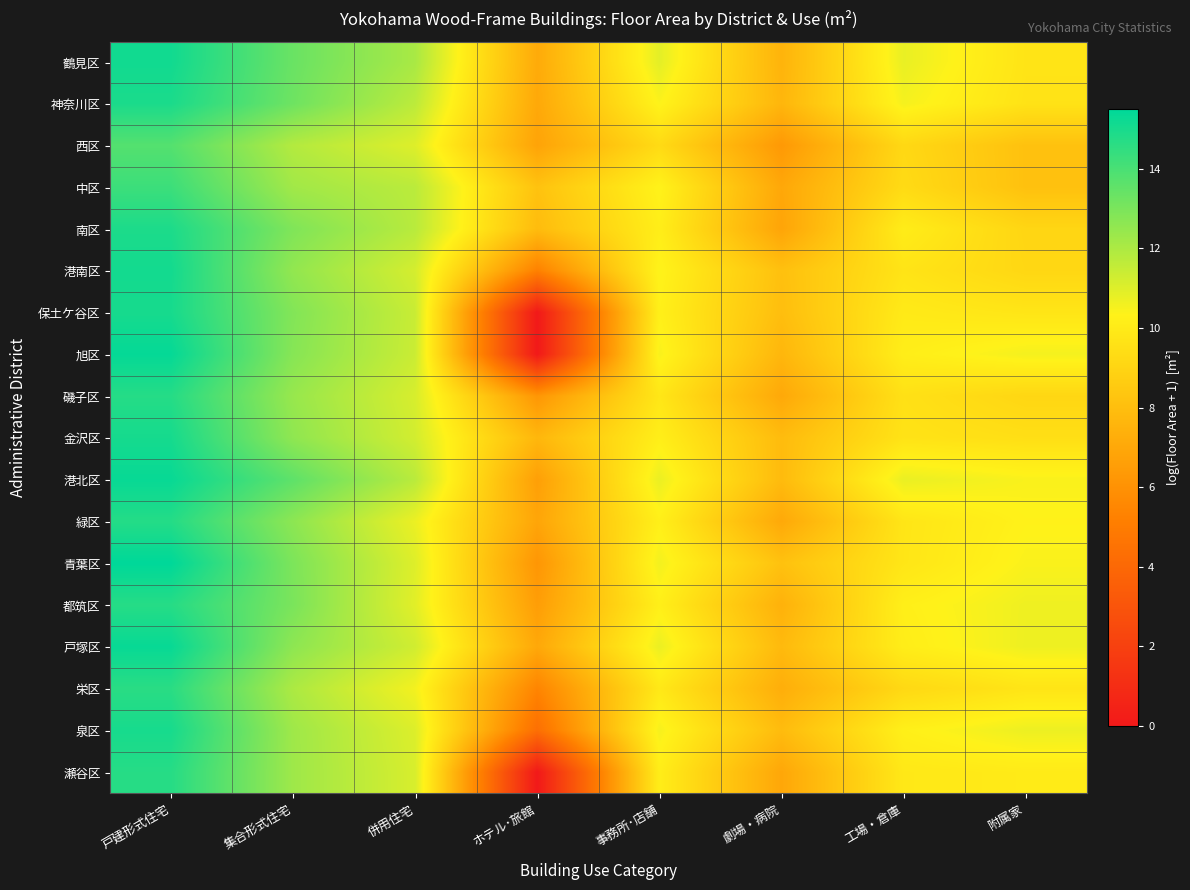

Reading right to left, transcribe all the data shown in this chart.

鶴見区: 附属家=9.7	工場・倉庫=10.8	劇場・病院=7.5	事務所･店舗=10.9	ホテル･旅館=7.1	併用住宅=12.1	集合形式住宅=13.3	戸建形式住宅=15.1
神奈川区: 附属家=9.7	工場・倉庫=10.5	劇場・病院=7.6	事務所･店舗=10.4	ホテル･旅館=7.0	併用住宅=11.7	集合形式住宅=13.3	戸建形式住宅=14.9
西区: 附属家=8.1	工場・倉庫=9.2	劇場・病院=6.3	事務所･店舗=9.3	ホテル･旅館=6.8	併用住宅=11.0	集合形式住宅=11.9	戸建形式住宅=13.8
中区: 附属家=8.1	工場・倉庫=9.3	劇場・病院=7.0	事務所･店舗=10.3	ホテル･旅館=8.2	併用住宅=11.7	集合形式住宅=12.2	戸建形式住宅=14.3
南区: 附属家=9.1	工場・倉庫=10.1	劇場・病院=6.8	事務所･店舗=10.1	ホテル･旅館=7.9	併用住宅=11.8	集合形式住宅=12.9	戸建形式住宅=14.9
港南区: 附属家=9.1	工場・倉庫=9.7	劇場・病院=8.1	事務所･店舗=10.4	ホテル･旅館=5.2	併用住宅=11.2	集合形式住宅=12.5	戸建形式住宅=15.1
保土ケ谷区: 附属家=9.8	工場・倉庫=10.0	劇場・病院=8.0	事務所･店舗=10.2	ホテル･旅館=0.0	併用住宅=11.4	集合形式住宅=12.8	戸建形式住宅=15.0
旭区: 附属家=10.5	工場・倉庫=10.1	劇場・病院=7.7	事務所･店舗=10.5	ホテル･旅館=0.0	併用住宅=11.4	集合形式住宅=12.8	戸建形式住宅=15.4
磯子区: 附属家=9.1	工場・倉庫=9.6	劇場・病院=7.0	事務所･店舗=9.8	ホテル･旅館=6.2	併用住宅=11.1	集合形式住宅=12.4	戸建形式住宅=14.7
金沢区: 附属家=9.5	工場・倉庫=9.7	劇場・病院=7.9	事務所･店舗=10.2	ホテル･旅館=7.7	併用住宅=11.2	集合形式住宅=12.6	戸建形式住宅=15.0
港北区: 附属家=10.4	工場・倉庫=10.7	劇場・病院=7.9	事務所･店舗=10.7	ホテル･旅館=6.6	併用住宅=11.7	集合形式住宅=13.6	戸建形式住宅=15.3
緑区: 附属家=10.3	工場・倉庫=9.8	劇場・病院=7.0	事務所･店舗=10.2	ホテル･旅館=6.9	併用住宅=10.7	集合形式住宅=12.6	戸建形式住宅=14.7
青葉区: 附属家=10.4	工場・倉庫=9.8	劇場・病院=8.2	事務所･店舗=10.6	ホテル･旅館=6.2	併用住宅=11.0	集合形式住宅=13.0	戸建形式住宅=15.5
都筑区: 附属家=10.6	工場・倉庫=10.2	劇場・病院=7.4	事務所･店舗=10.2	ホテル･旅館=6.5	併用住宅=10.9	集合形式住宅=13.0	戸建形式住宅=14.7
戸塚区: 附属家=10.7	工場・倉庫=10.1	劇場・病院=7.8	事務所･店舗=10.7	ホテル･旅館=7.0	併用住宅=11.3	集合形式住宅=12.6	戸建形式住宅=15.3
栄区: 附属家=9.7	工場・倉庫=9.2	劇場・病院=7.3	事務所･店舗=9.9	ホテル･旅館=5.4	併用住宅=10.6	集合形式住宅=12.0	戸建形式住宅=14.6
泉区: 附属家=10.7	工場・倉庫=10.2	劇場・病院=7.9	事務所･店舗=10.5	ホテル･旅館=4.4	併用住宅=11.0	集合形式住宅=12.3	戸建形式住宅=15.0
瀬谷区: 附属家=10.0	工場・倉庫=9.9	劇場・病院=7.0	事務所･店舗=10.1	ホテル･旅館=0.0	併用住宅=11.1	集合形式住宅=12.3	戸建形式住宅=14.7